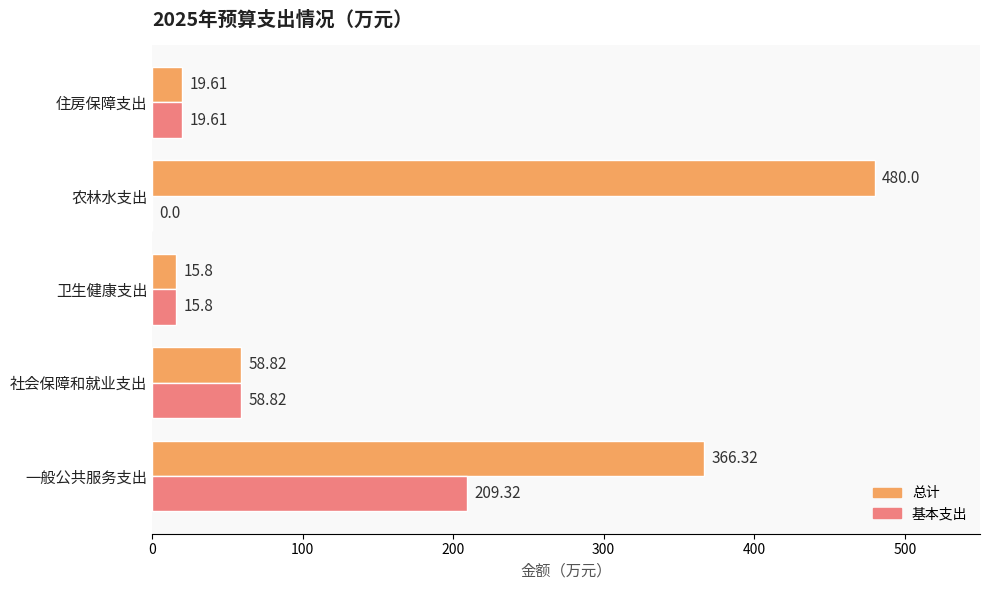

Which series has the largest total across all categories?

总计